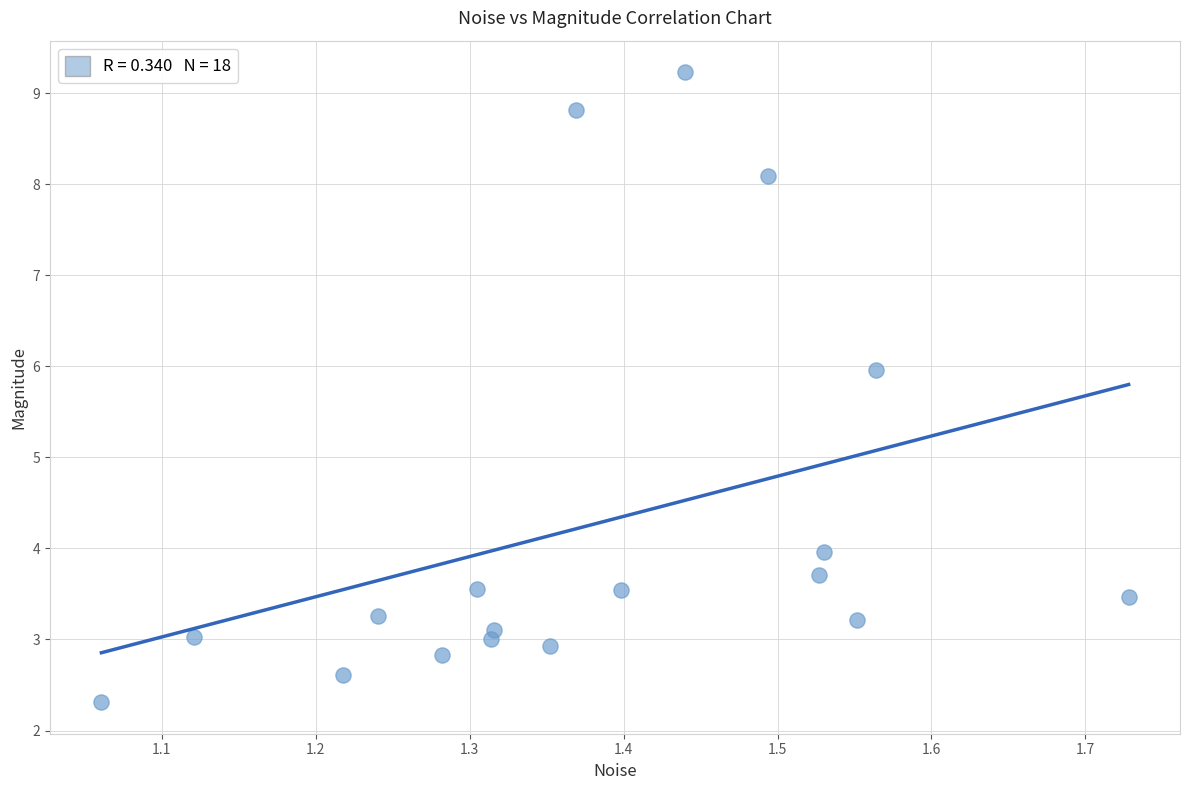

What Y value in the scatter plot is closest to 5?

6.0